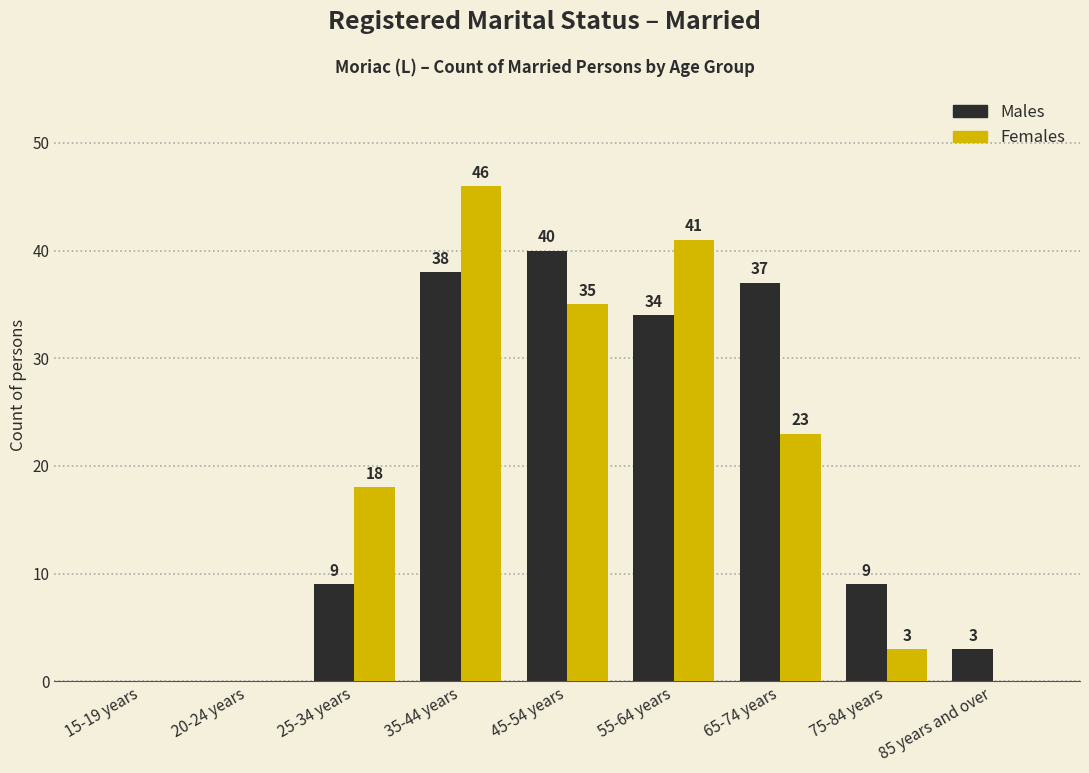

At which category does the chart reach its peak across all series?

35-44 years